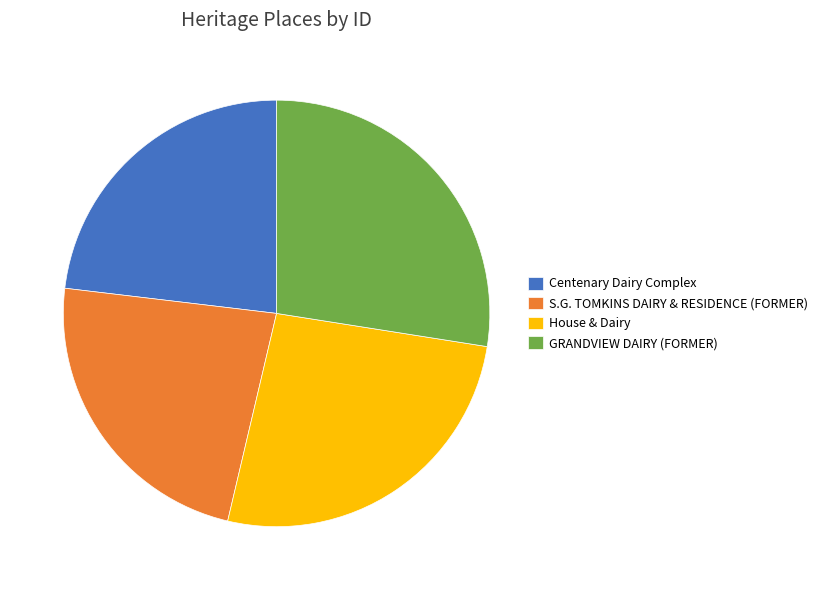

Is there any slice that represents more than half of the pie?

No